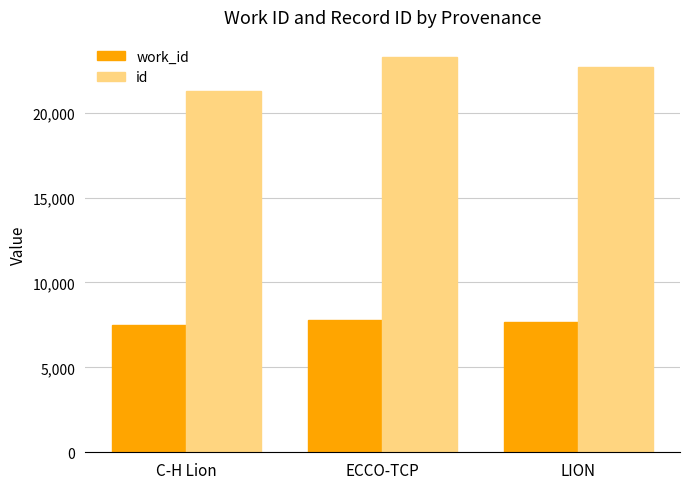

What is the value of the work_id bar at the 1st from the left?

7491